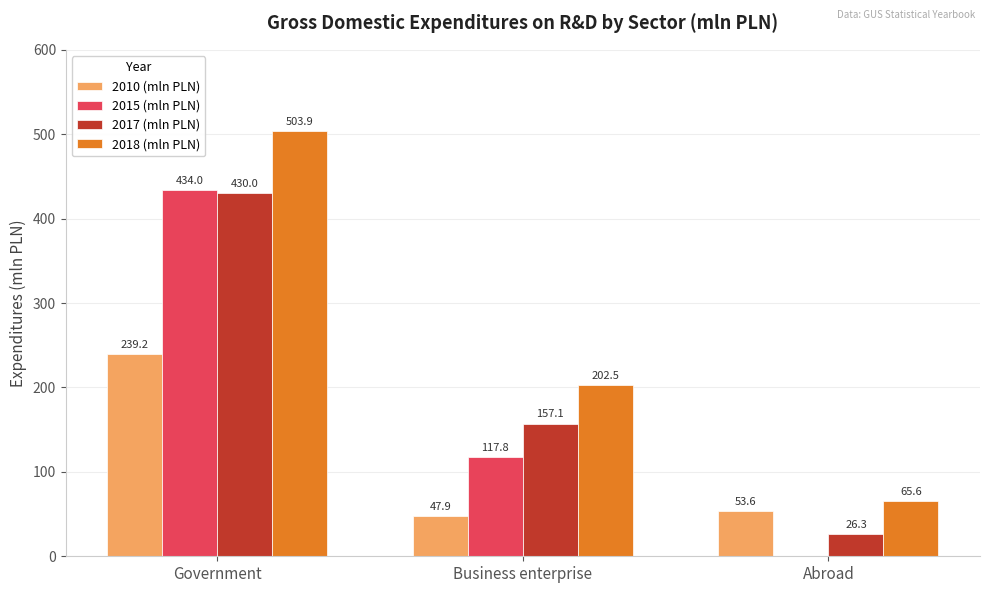

How many data points in 2015 (mln PLN) are above 117?

2